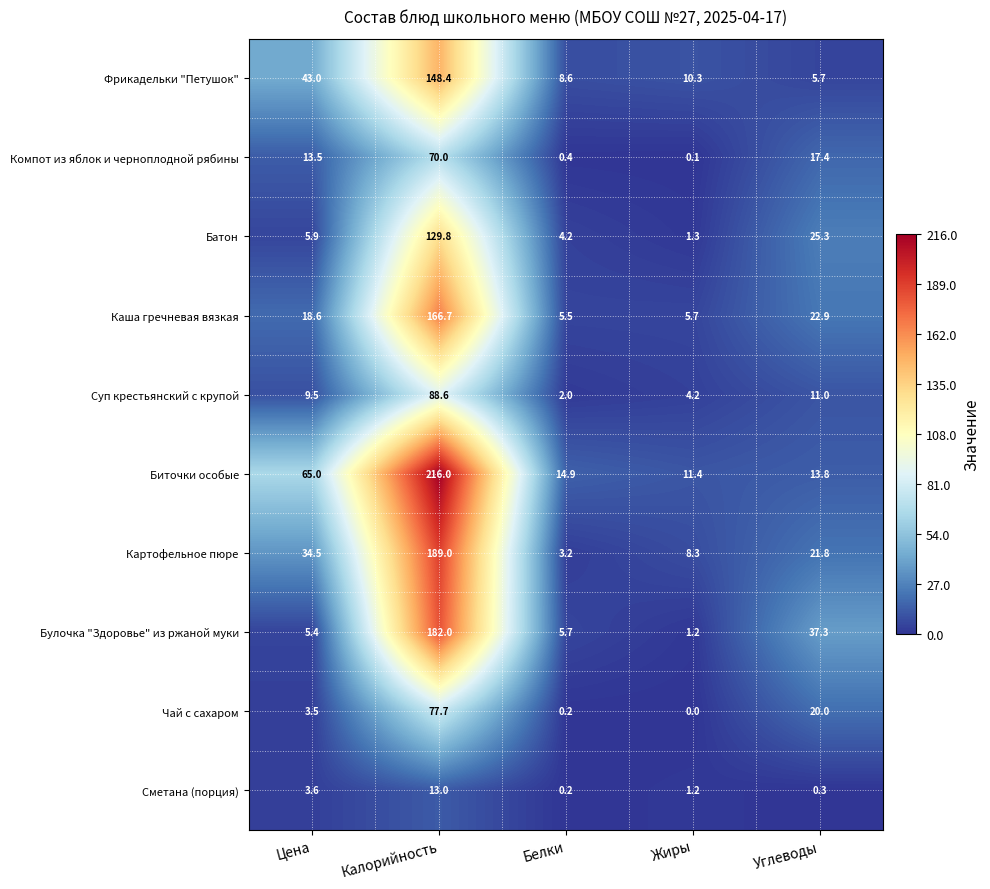

Which series has the largest total across all categories?

Биточки особые